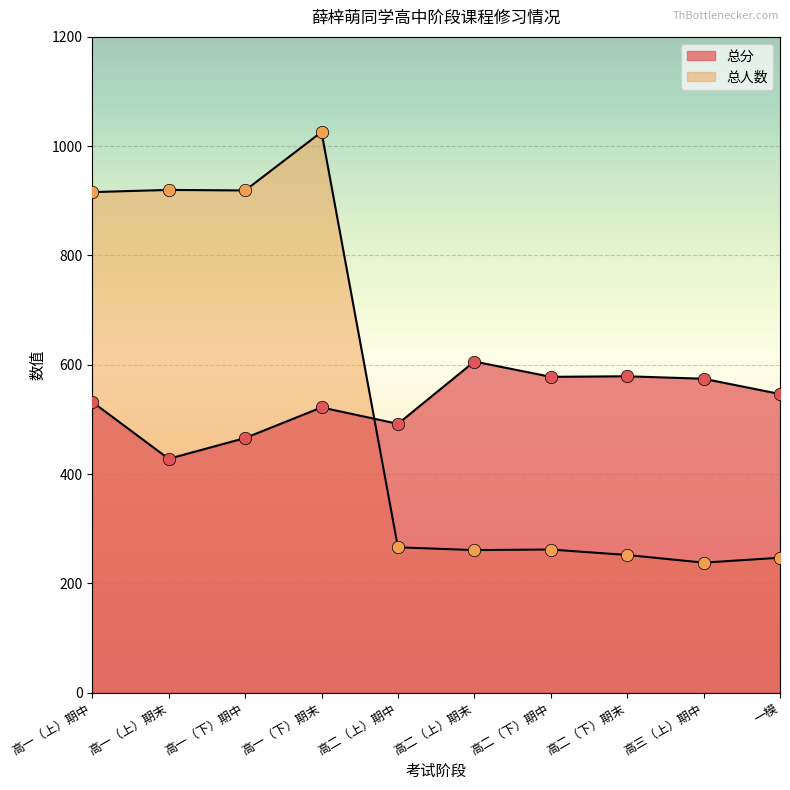

What is the total value across all series at 高二（上）期末?

867.0